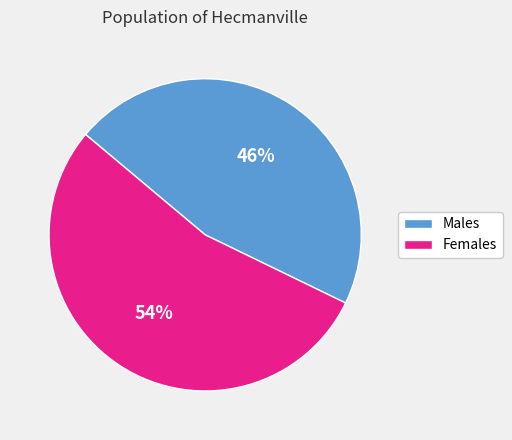

Rank the categories by value from highest to lowest.

Females, Males